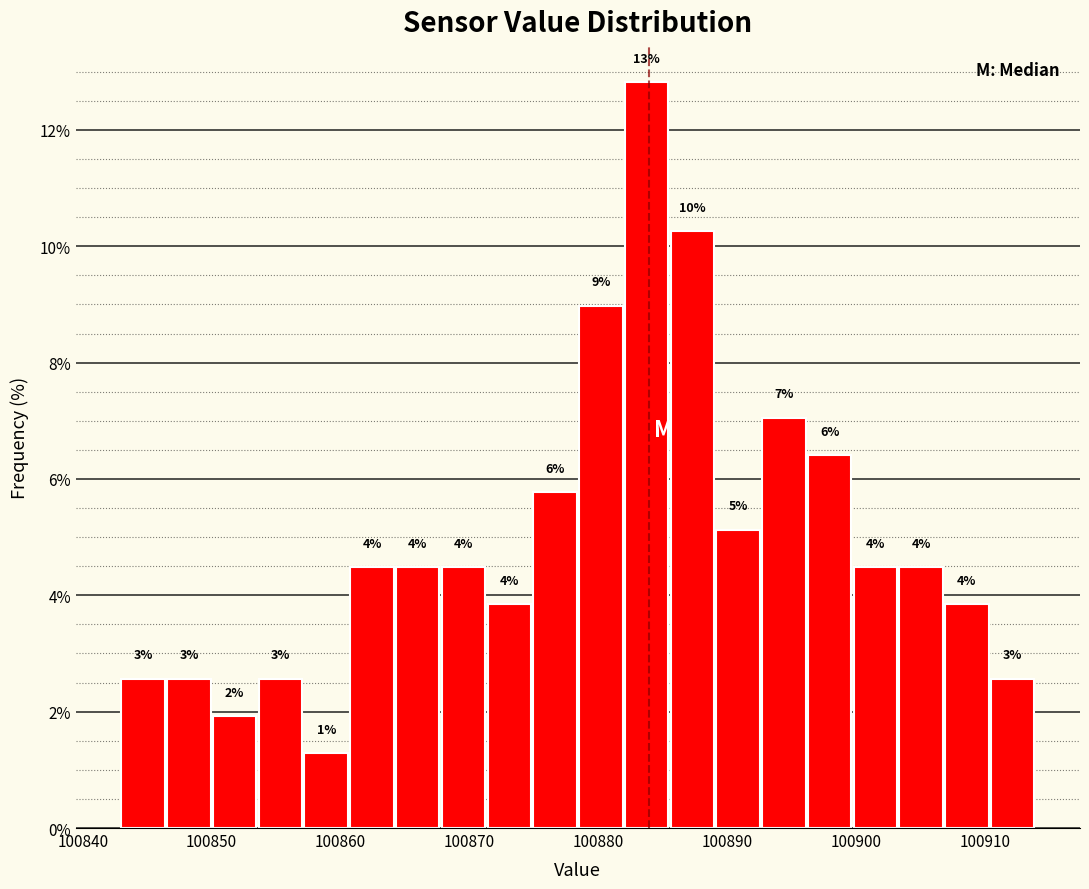

Around what value on the x-axis is the tallest bar? Give the approximate position of its centre, as read against the axis.

100884